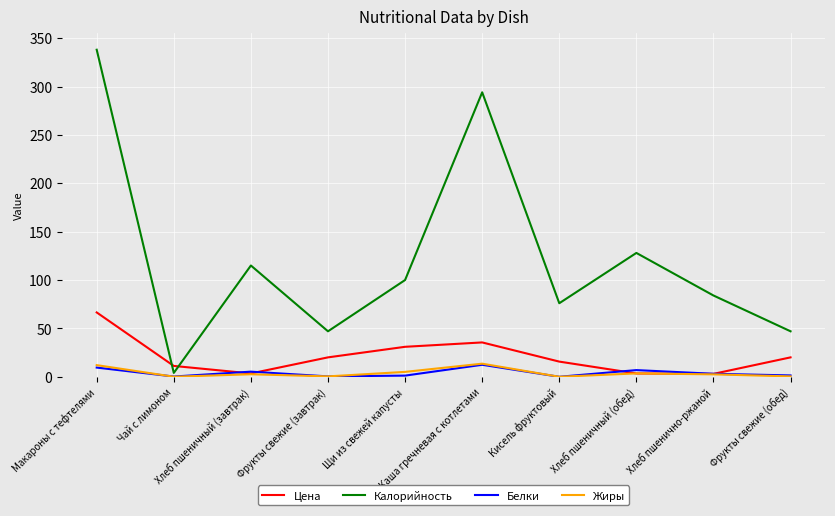

Which series has the largest total across all categories?

Калорийность